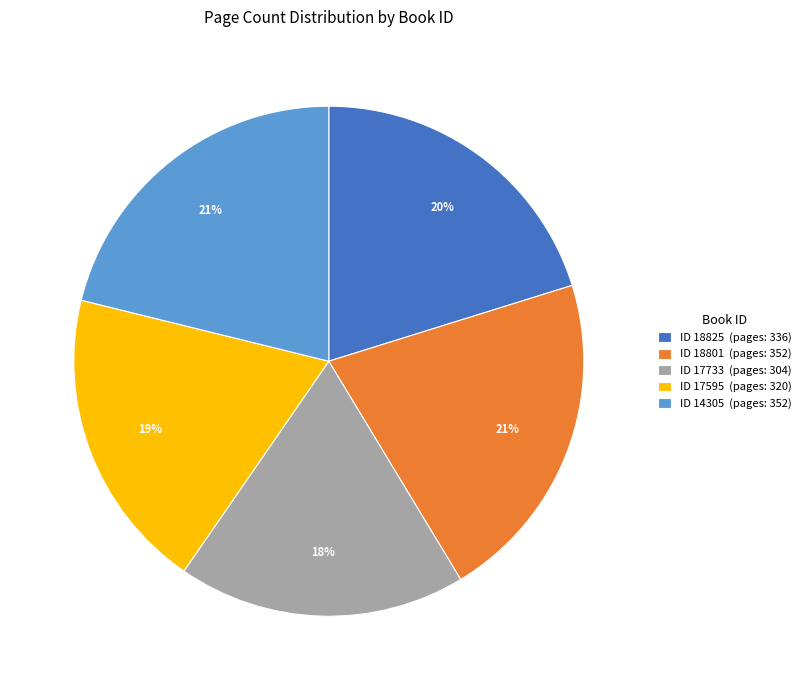

To the nearest percent, what portion does ID 14305 (pages: 352) represent?

21%